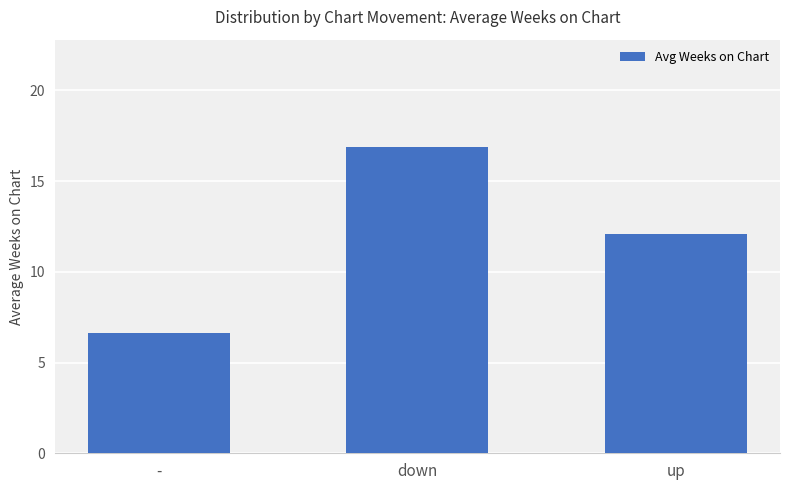

Read the value at up.

12.1